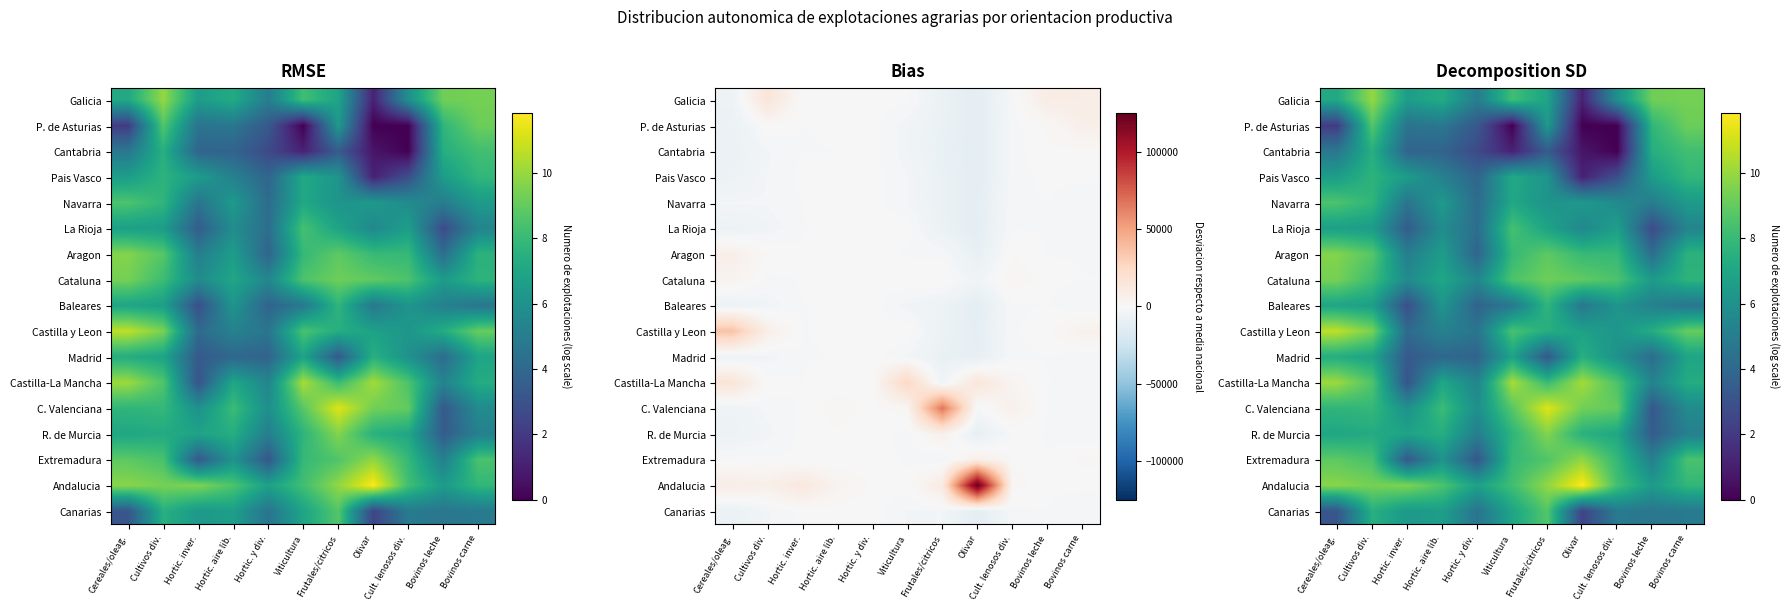

Which label corresponds to the largest value in the chart?

Olivar